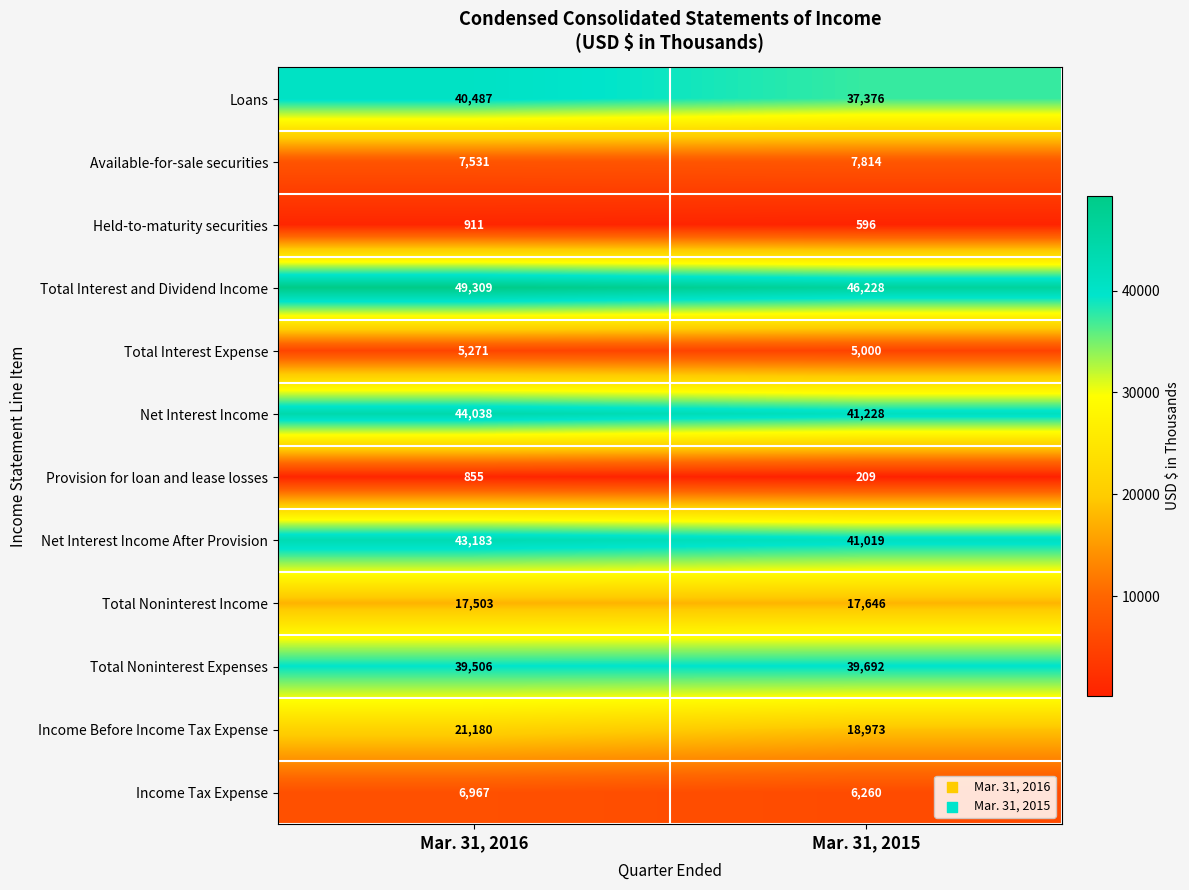

At how many categories does at least one series exceed 33045?

2